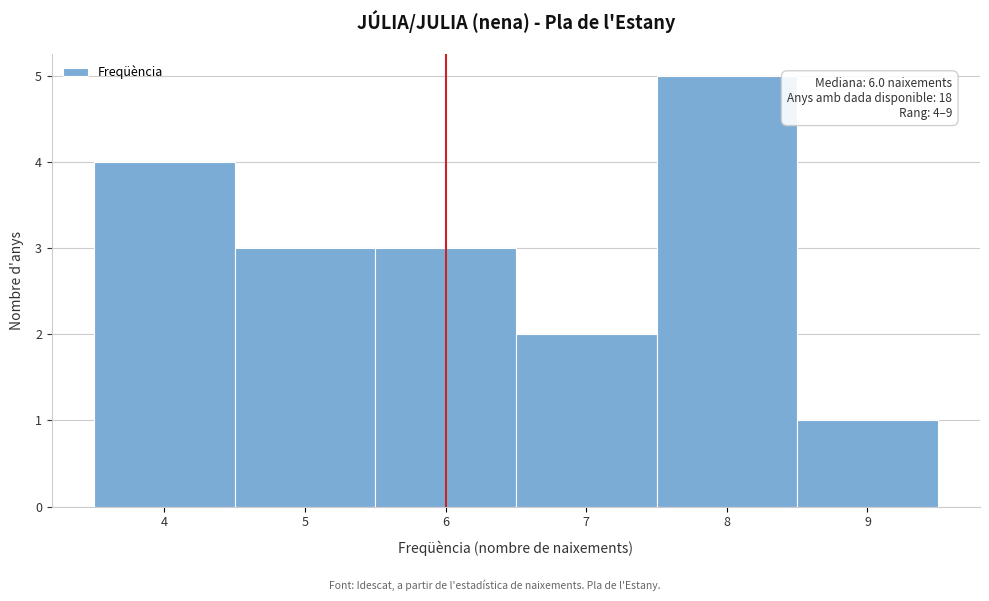

Over which range of the x-axis is the bar tallest?

7.5 to 8.5